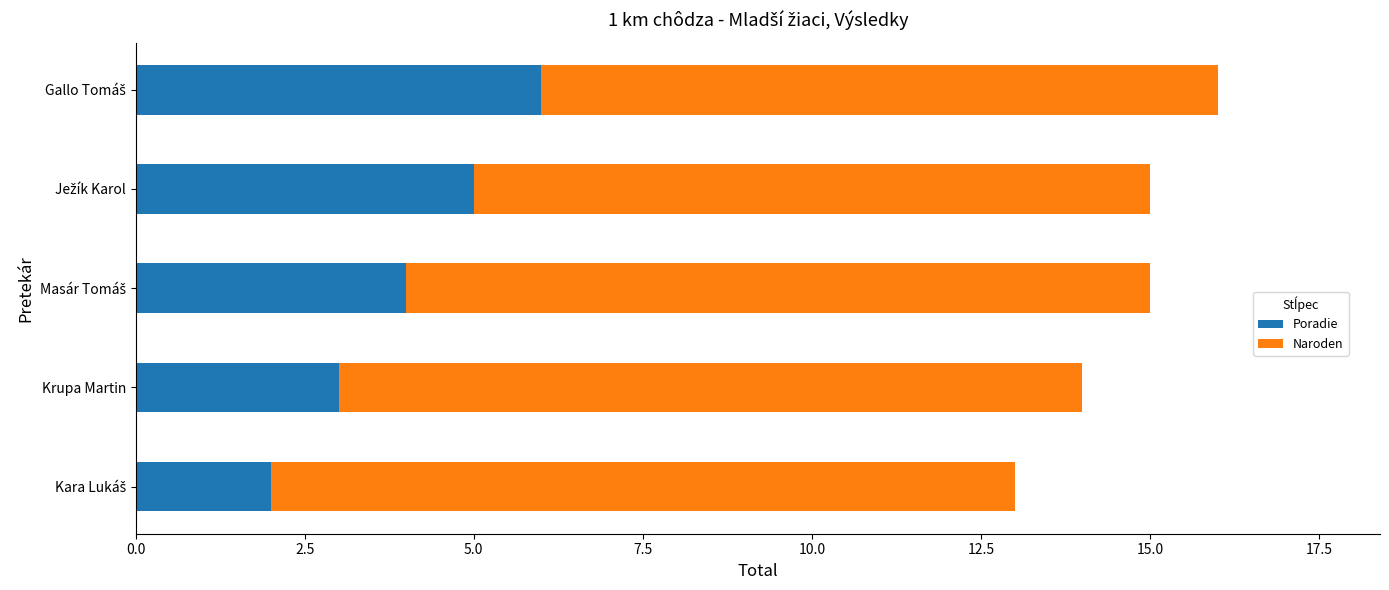

The Poradie series shows 3 at Krupa Martin. True or false?

True